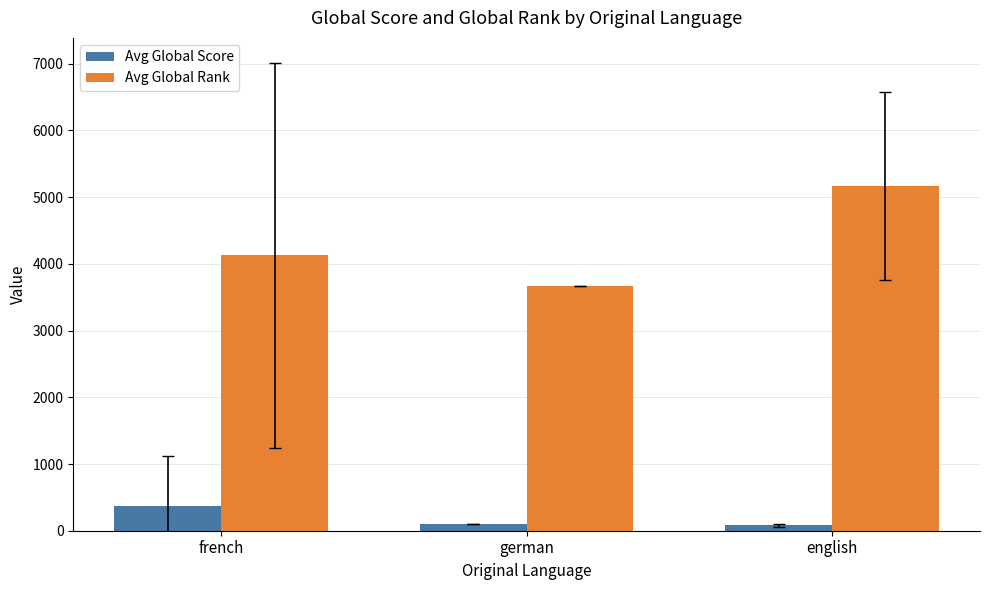

Which series changed the most between french and german?

Avg Global Rank